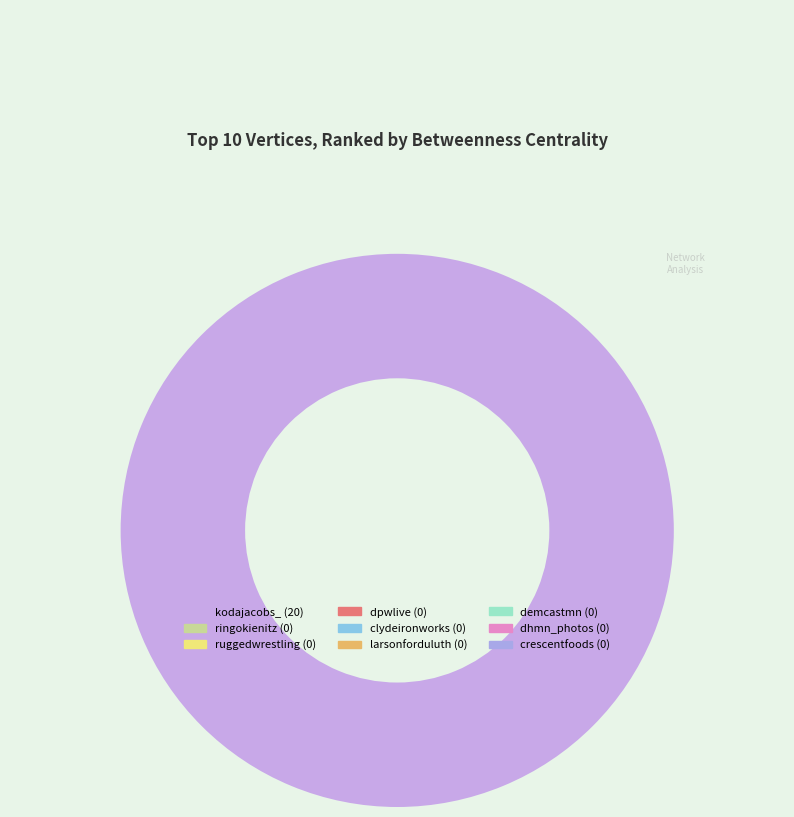

Rank the categories by value from highest to lowest.

kodajacobs_, ringokienitz, ruggedwrestling, dpwlive, clydeironworks, larsonforduluth, demcastmn, dhmn_photos, crescentfoods